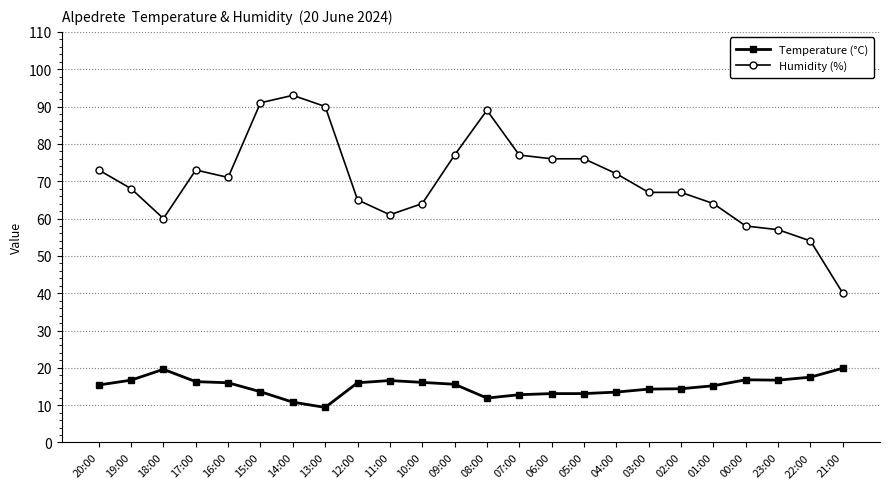

What is the minimum value for Humidity (%)?

40.0